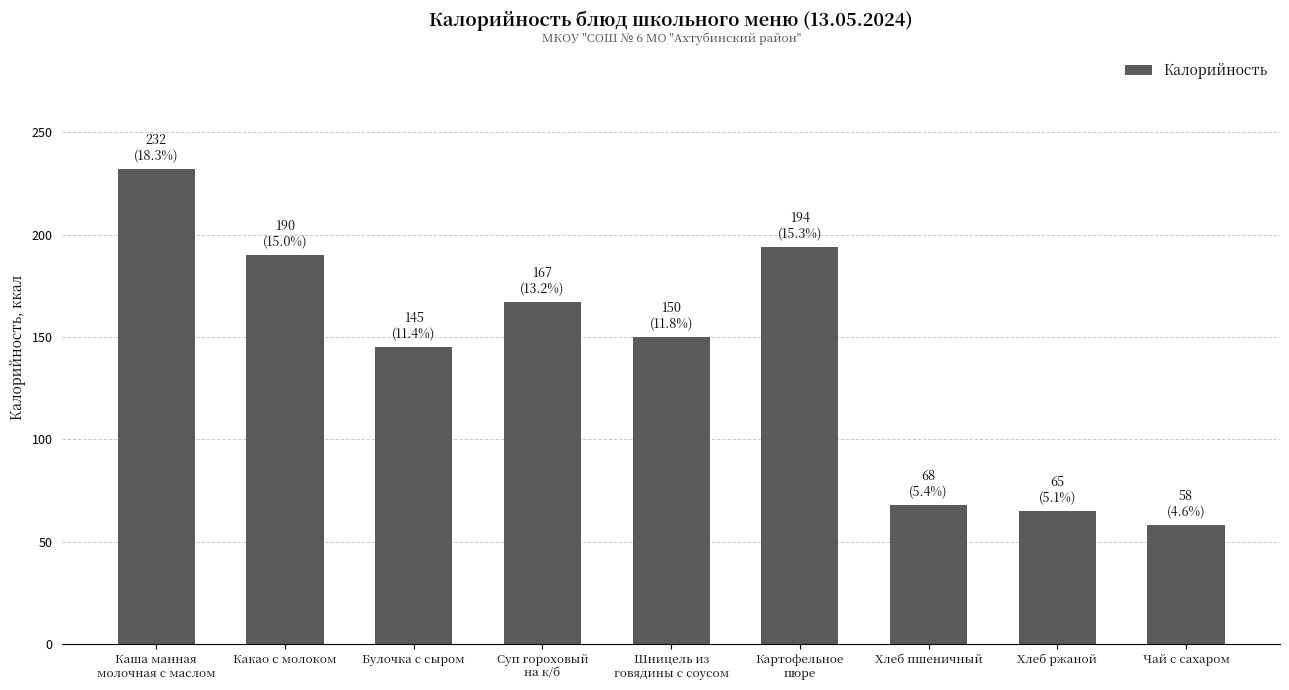

Which category has the highest value across all series?

Каша манная
молочная с маслом